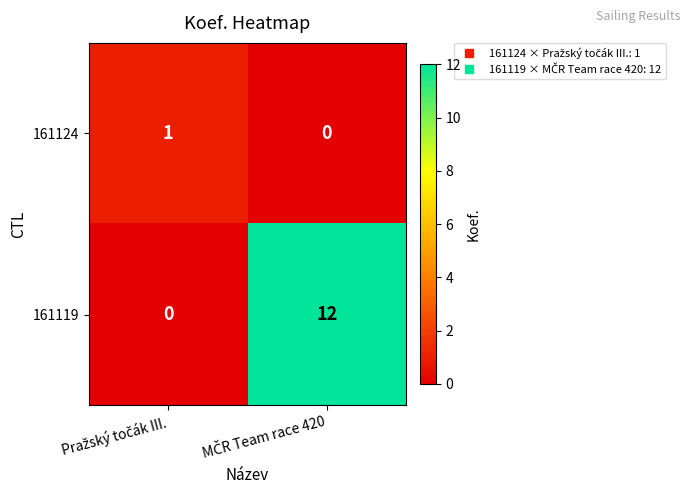

What is the maximum value for 161119?

12